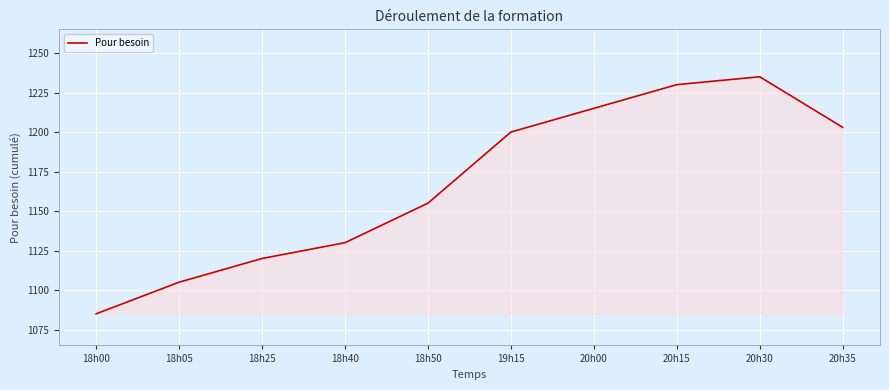

Reading left to right, extract all data points from this chart.

1085	1105	1120	1130	1155	1200	1215	1230	1235	1203